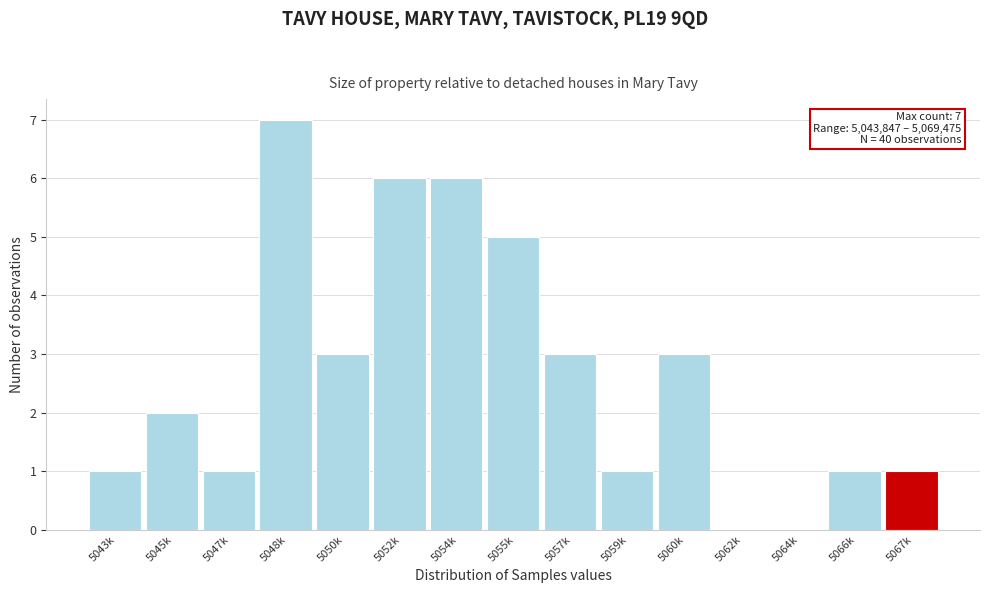

Reading left to right, transcribe all the data shown in this chart.

5043k=1	5045k=2	5047k=1	5048k=7	5050k=3	5052k=6	5054k=6	5055k=5	5057k=3	5059k=1	5060k=3	5062k=0	5064k=0	5066k=1	5067k=1